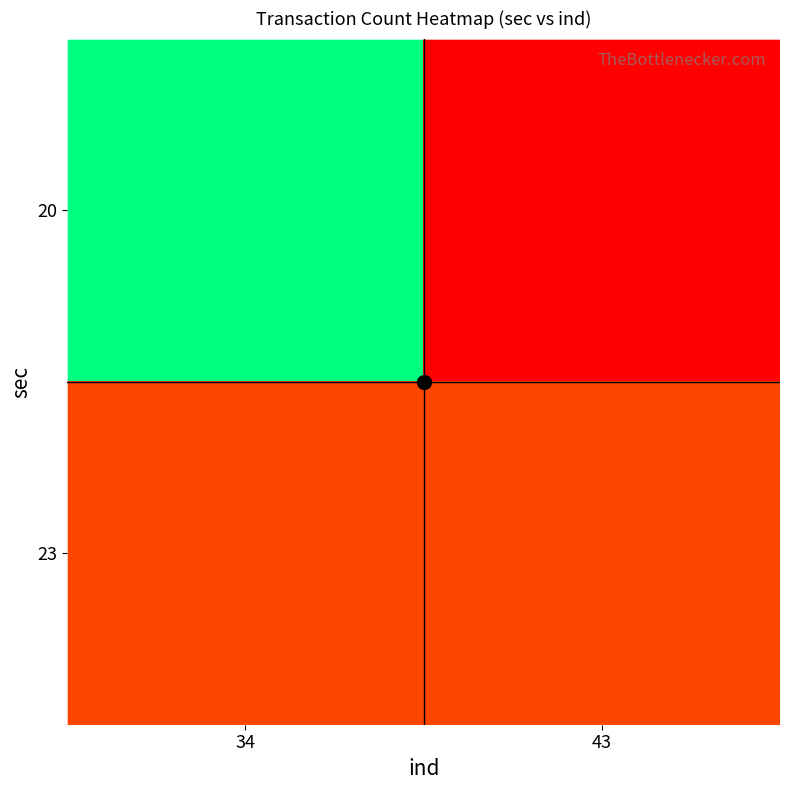

What is the difference between the highest and lowest values at 34?

6